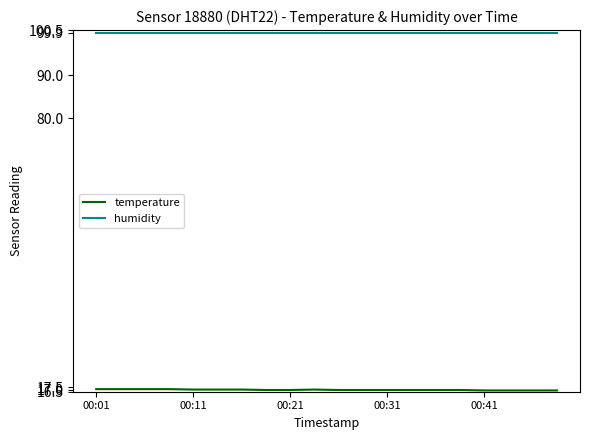

What is the maximum value shown in the chart?

99.9